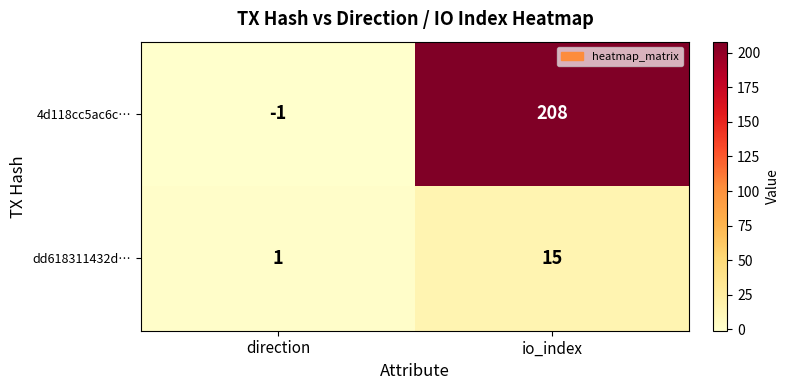

Which series has the largest range (max minus min)?

4d118cc5ac6c…